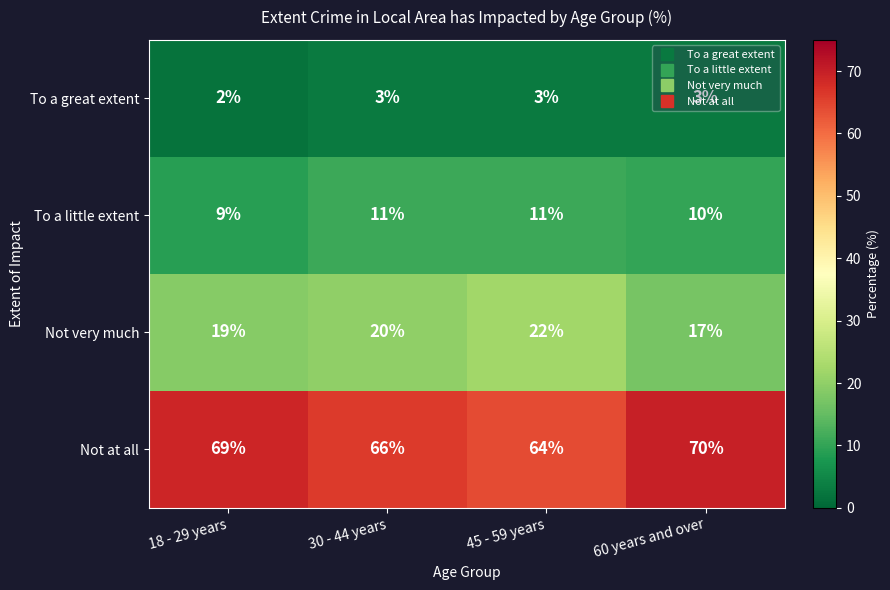

How many series are shown in this chart?

4